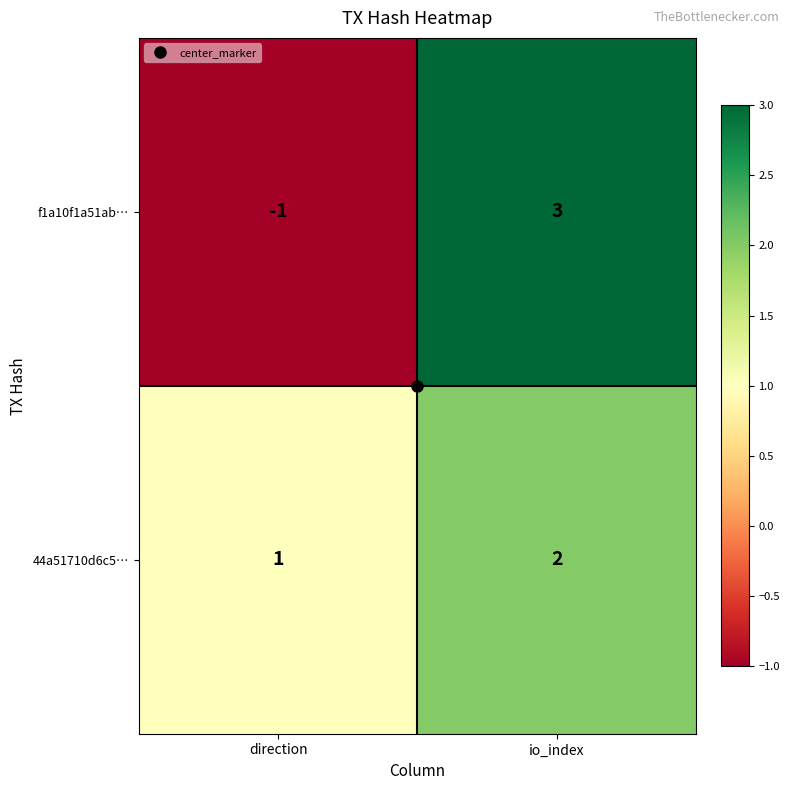

Which category has the highest value across all series?

io_index